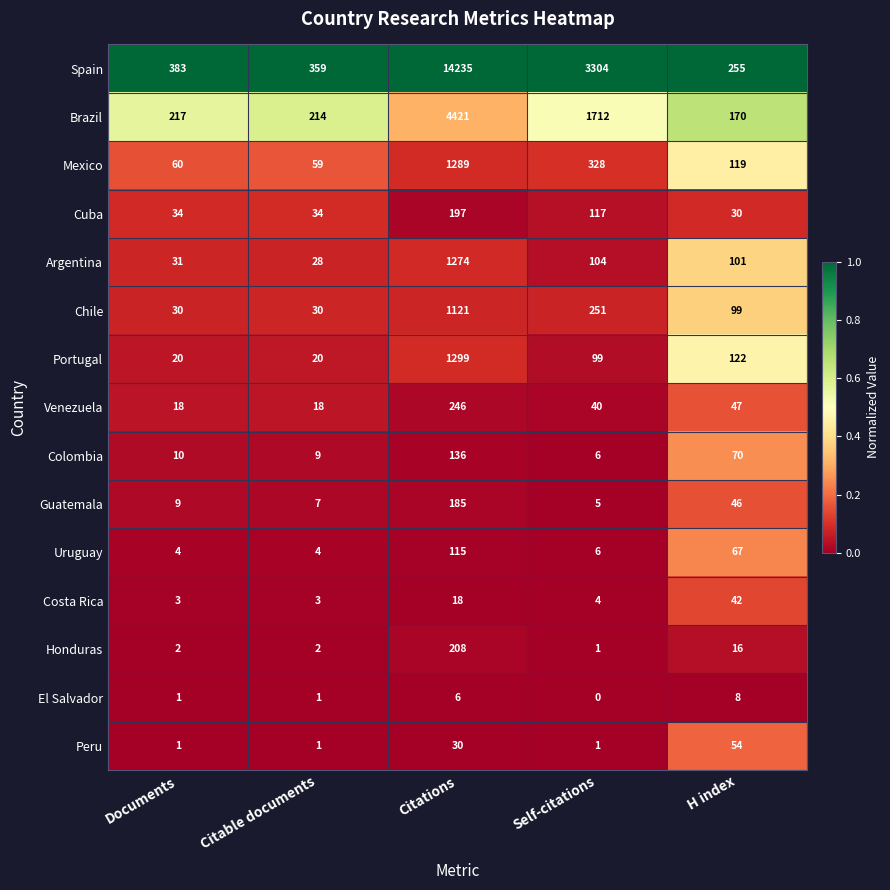

Which series has the largest range (max minus min)?

Spain